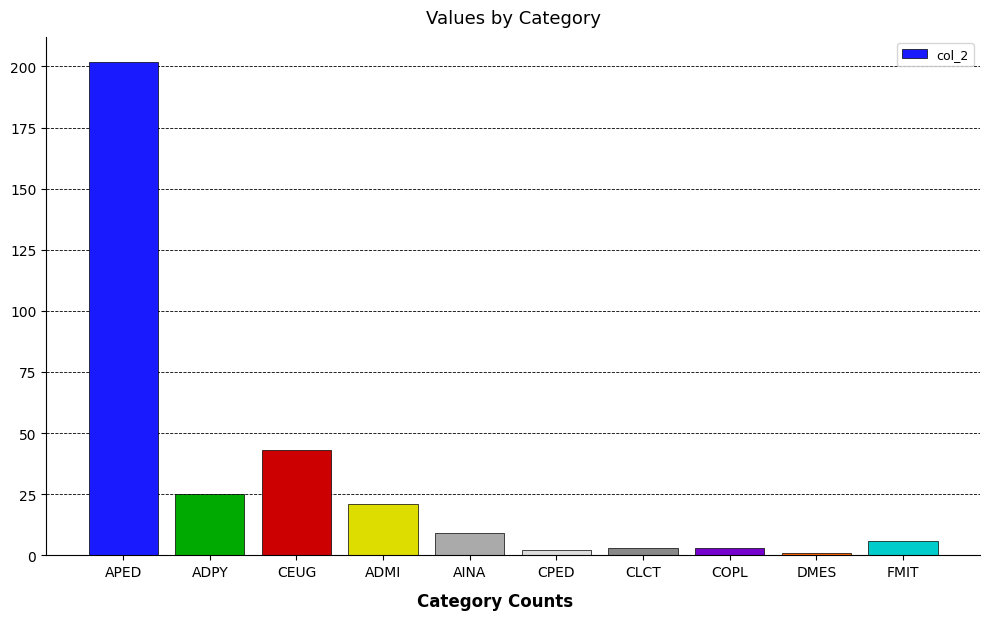

Reading right to left, list all the values displayed in this chart.

6	1	3	3	2	9	21	43	25	202